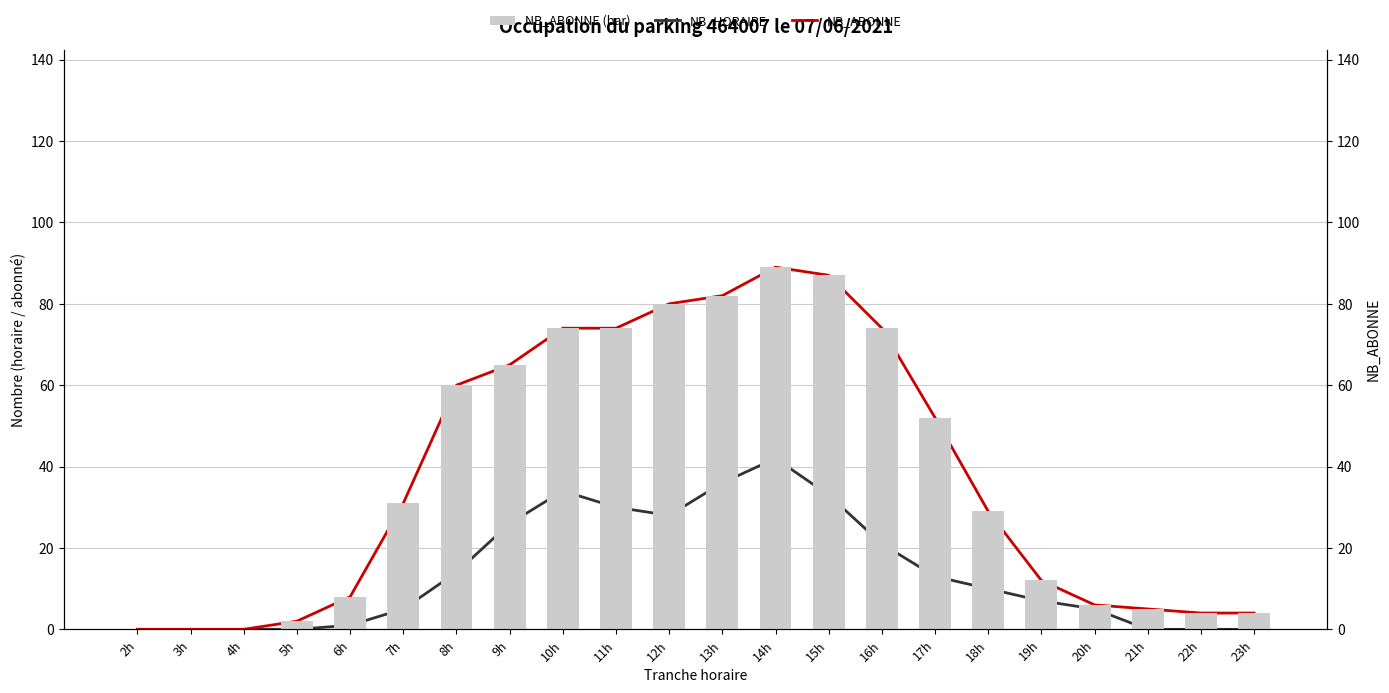

Rank the series at 9h from lowest to highest value.

NB_HORAIRE, NB_ABONNE (line), NB_ABONNE